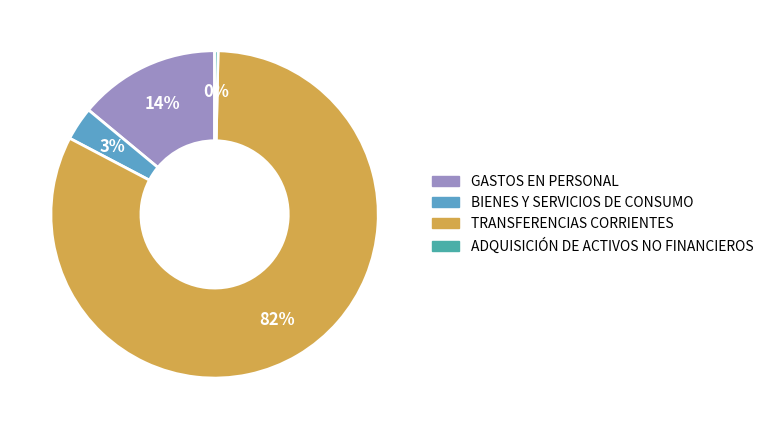

What is the change in value from BIENES Y SERVICIOS DE CONSUMO to TRANSFERENCIAS CORRIENTES?

+69669854